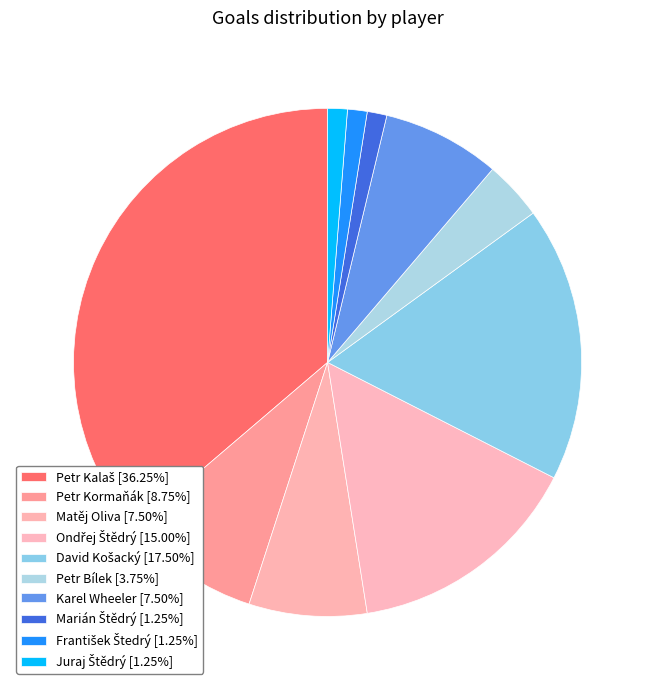

How many slices are in this pie chart?

10